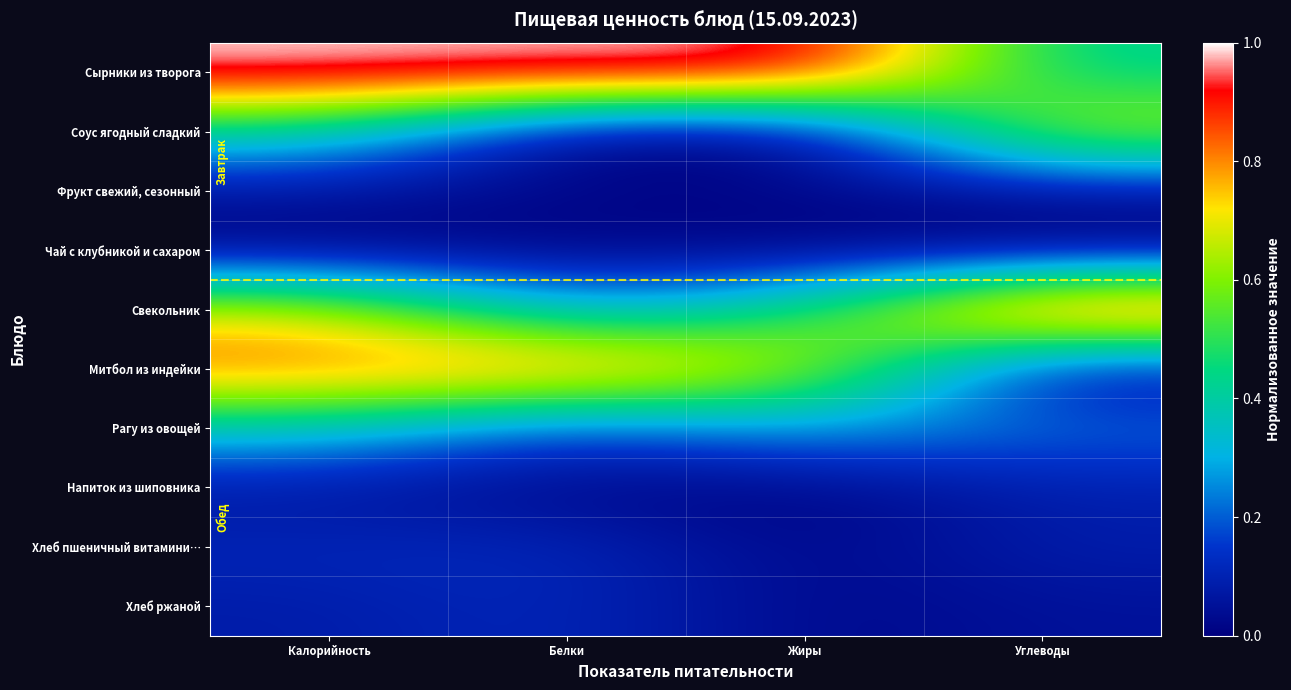

Count the number of categories in the chart.

4